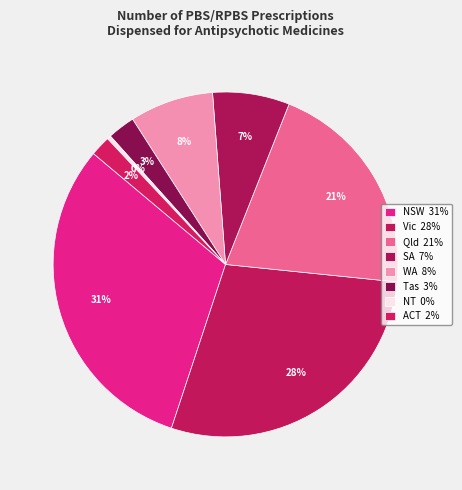

Combined, what portion of the pie is Tas and NSW?

33.6%